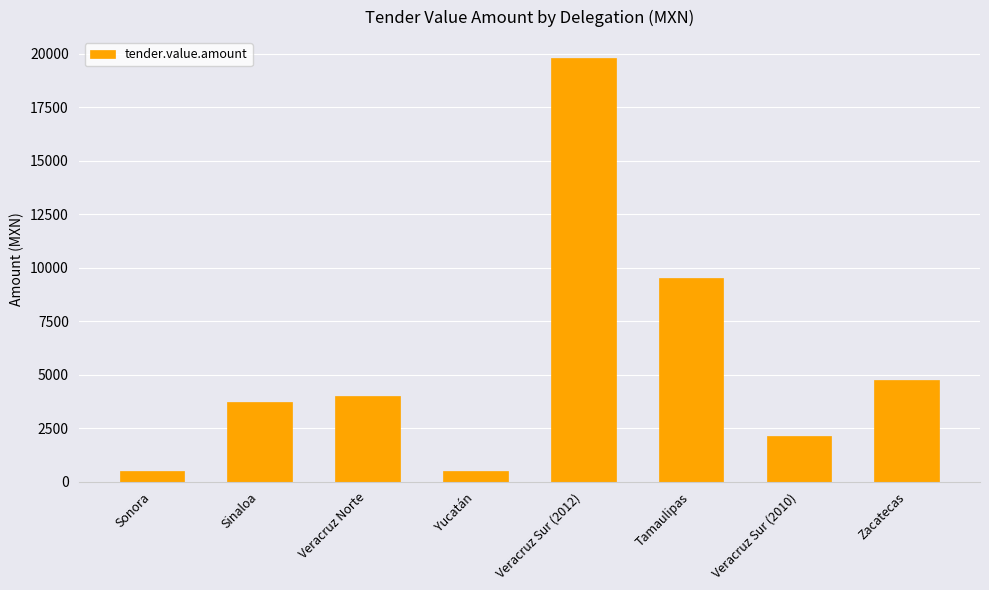

What is the label of the 2nd bar from the right?

Veracruz Sur (2010)